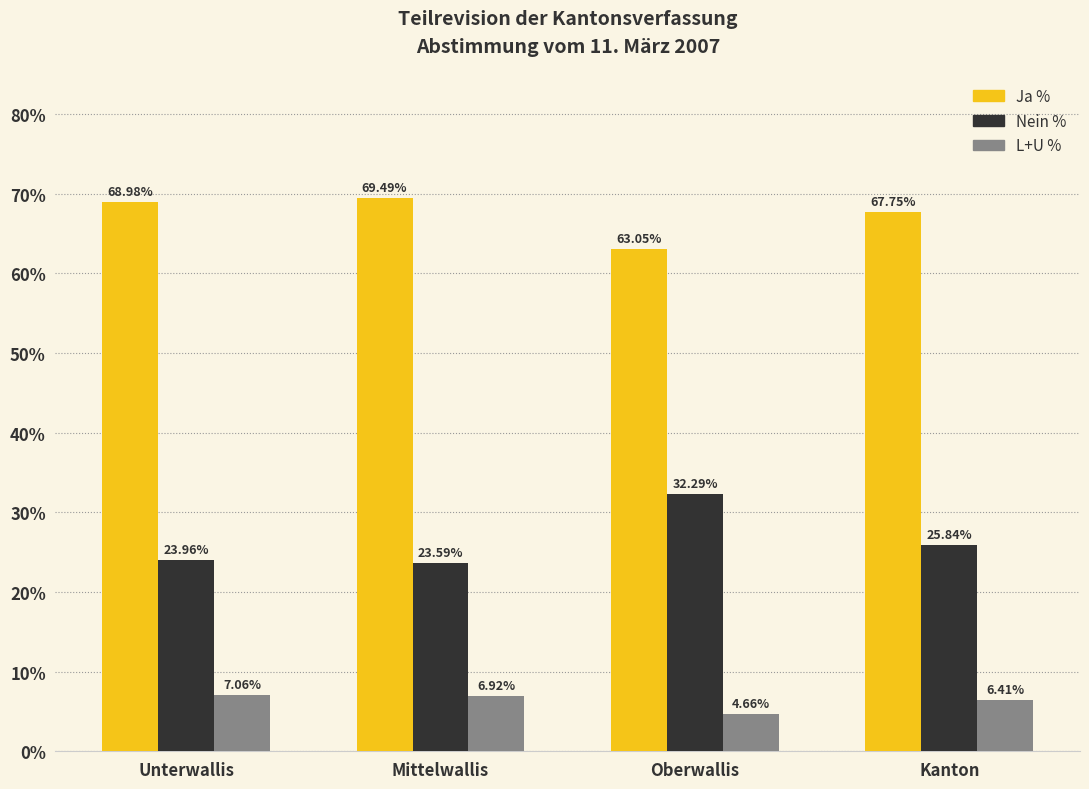

What are all the series names shown in the legend?

Ja %, Nein %, L+U %